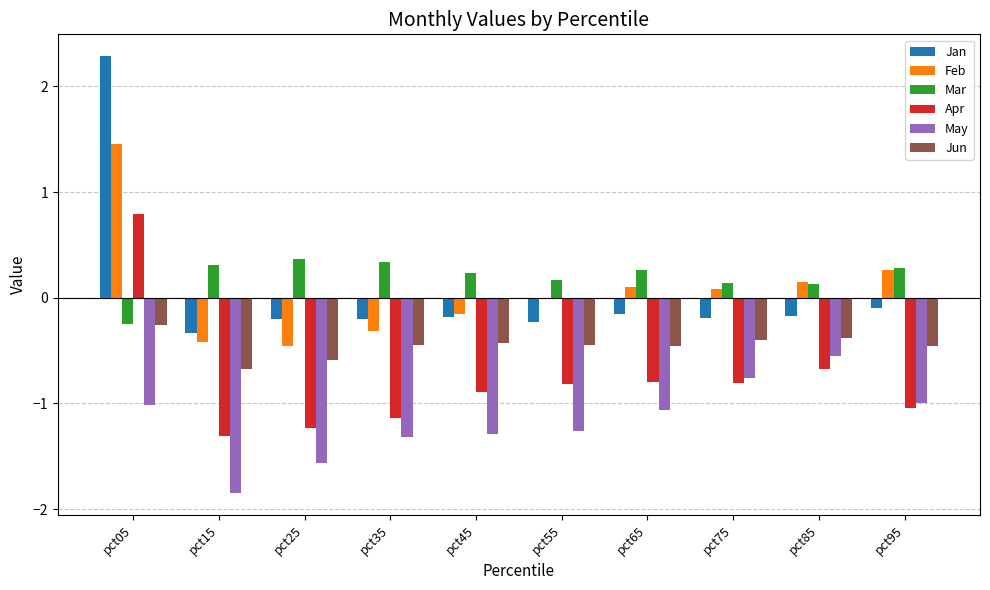

What is the sum of the May values at pct85 and pct75?

-1.3